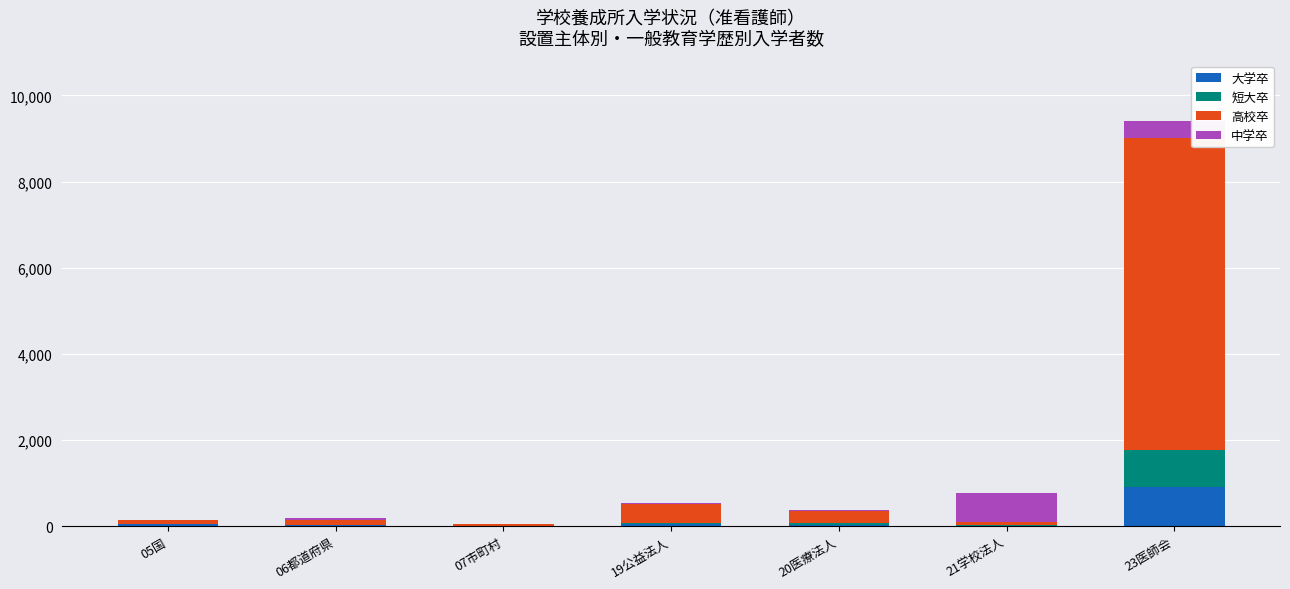

Which category has the highest value in the 大学卒 series?

23医師会